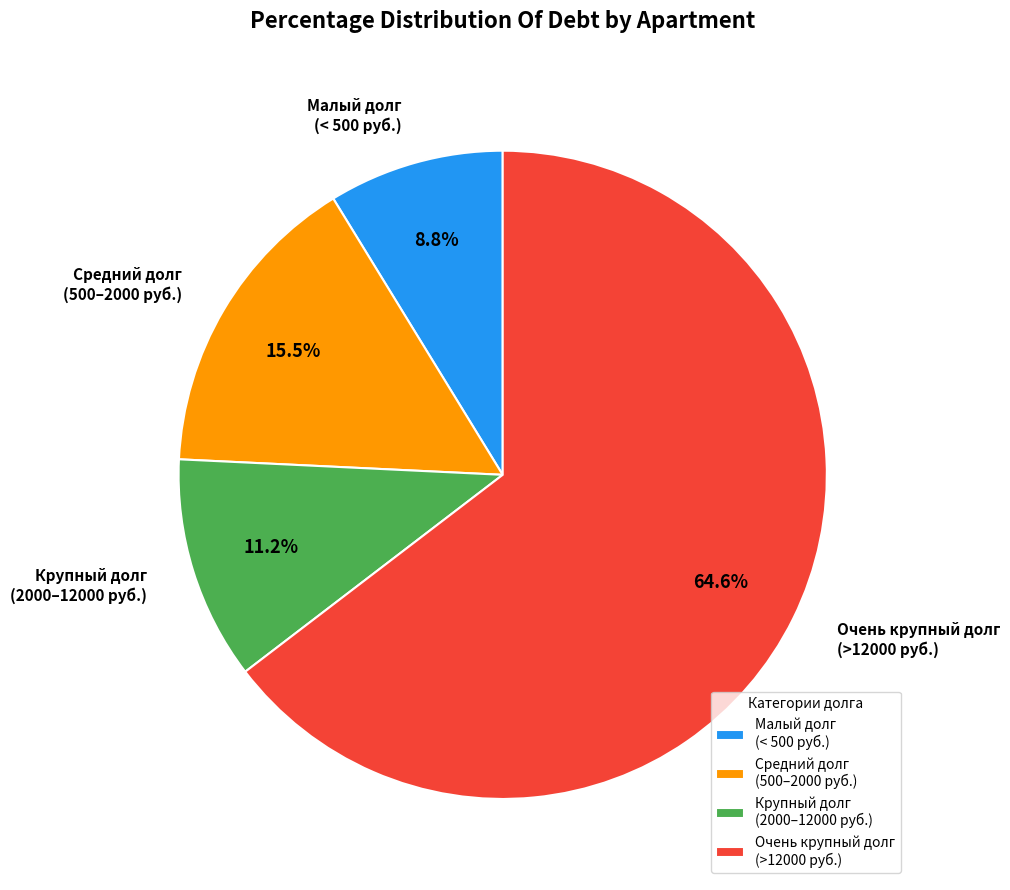

Do Средний долг (500–2000 руб.) and Очень крупный долг (>12000 руб.) together represent more than half of the pie?

Yes